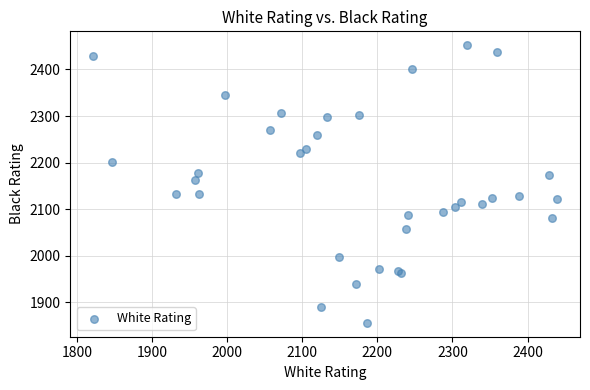

What Y value in the scatter plot is closest to 2154?

2162